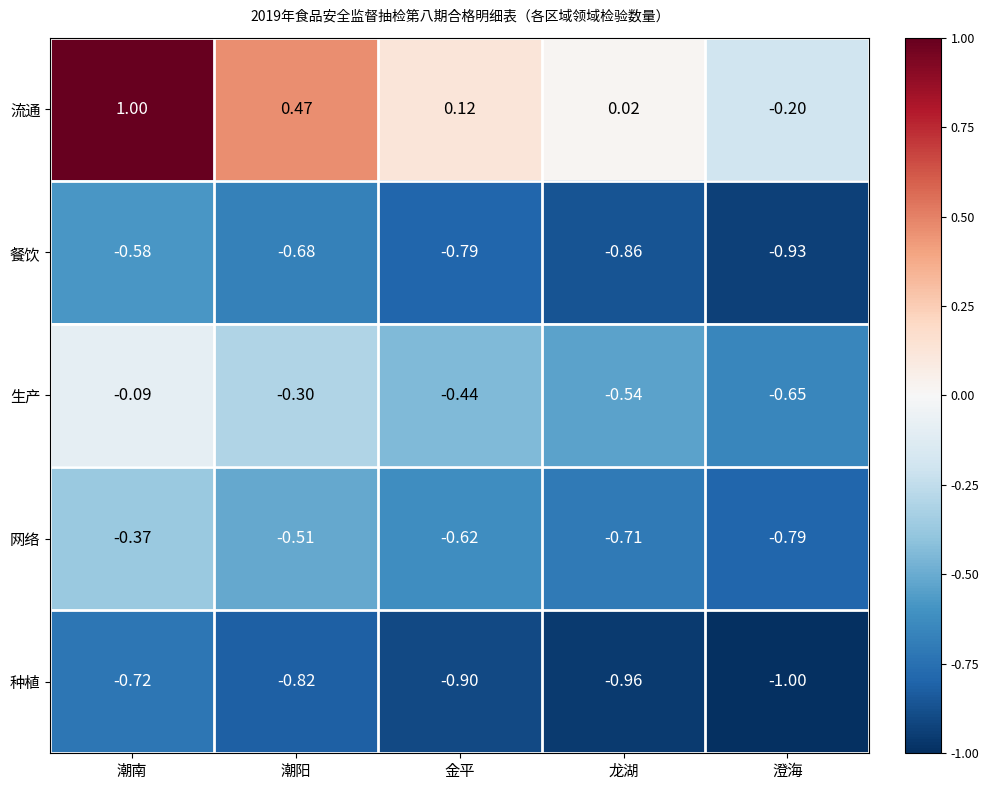

At which label is 种植 closest to 0?

潮南